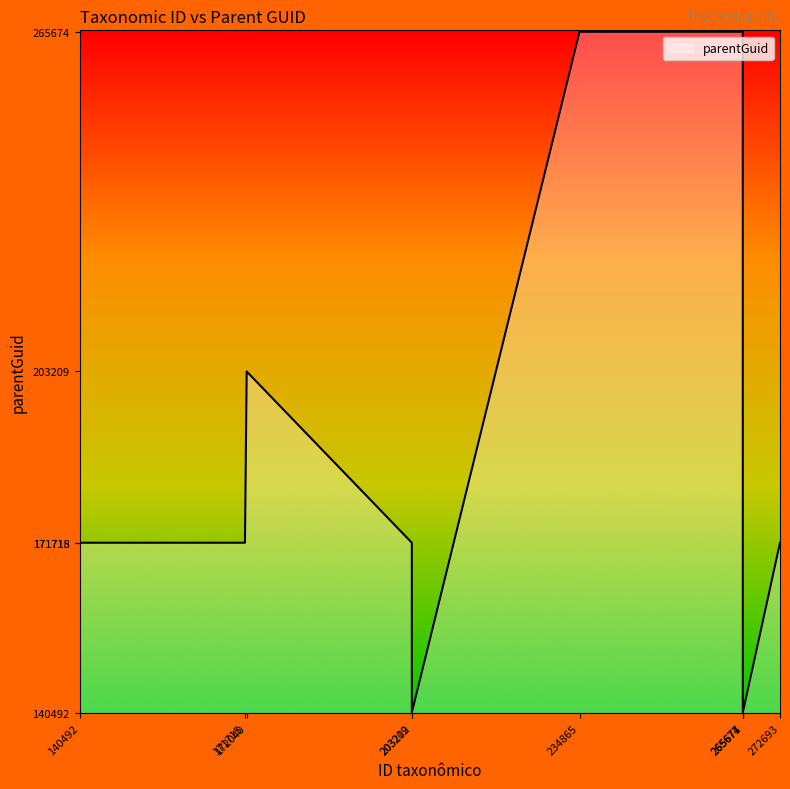

Read the value at 265674.

171718